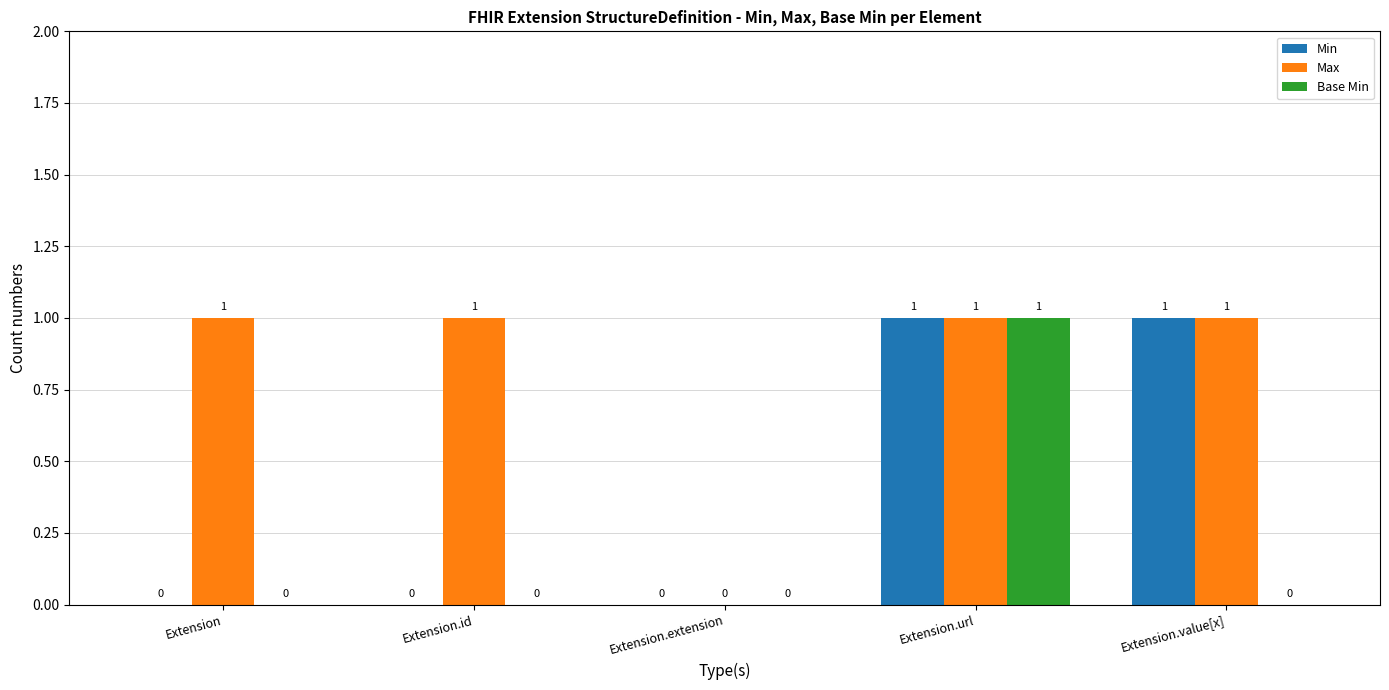

Which series changed the most between Extension and Extension.extension?

Max